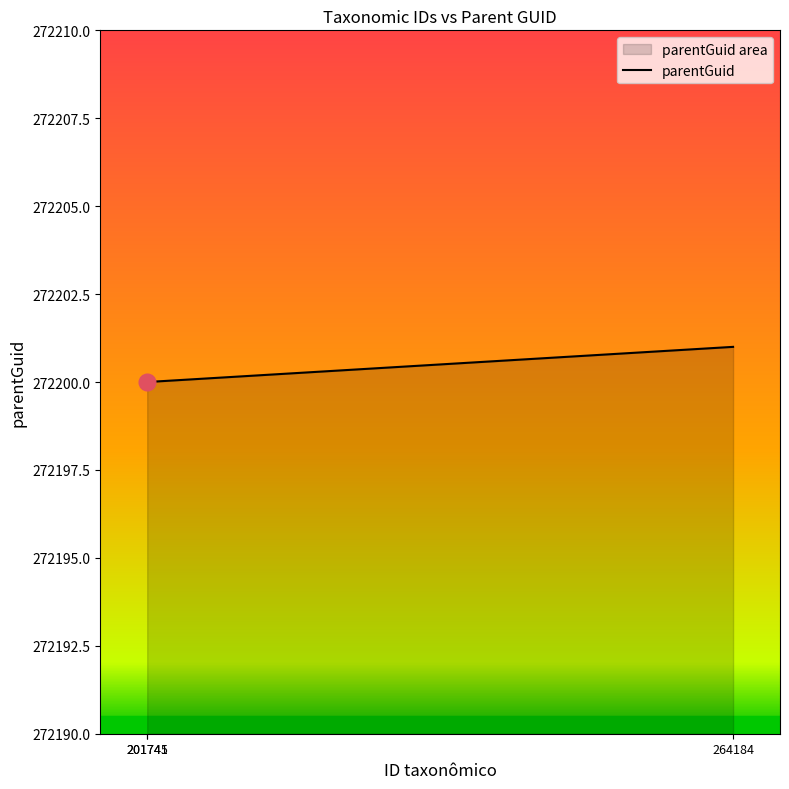

The value at 201745 is 272200. True or false?

True